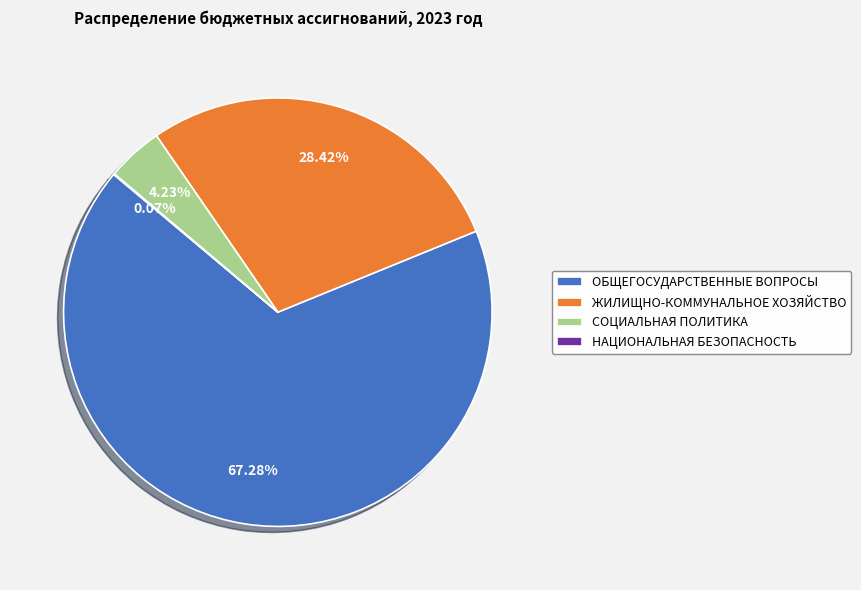

Which category has the biggest portion of the pie?

ОБЩЕГОСУДАРСТВЕННЫЕ ВОПРОСЫ